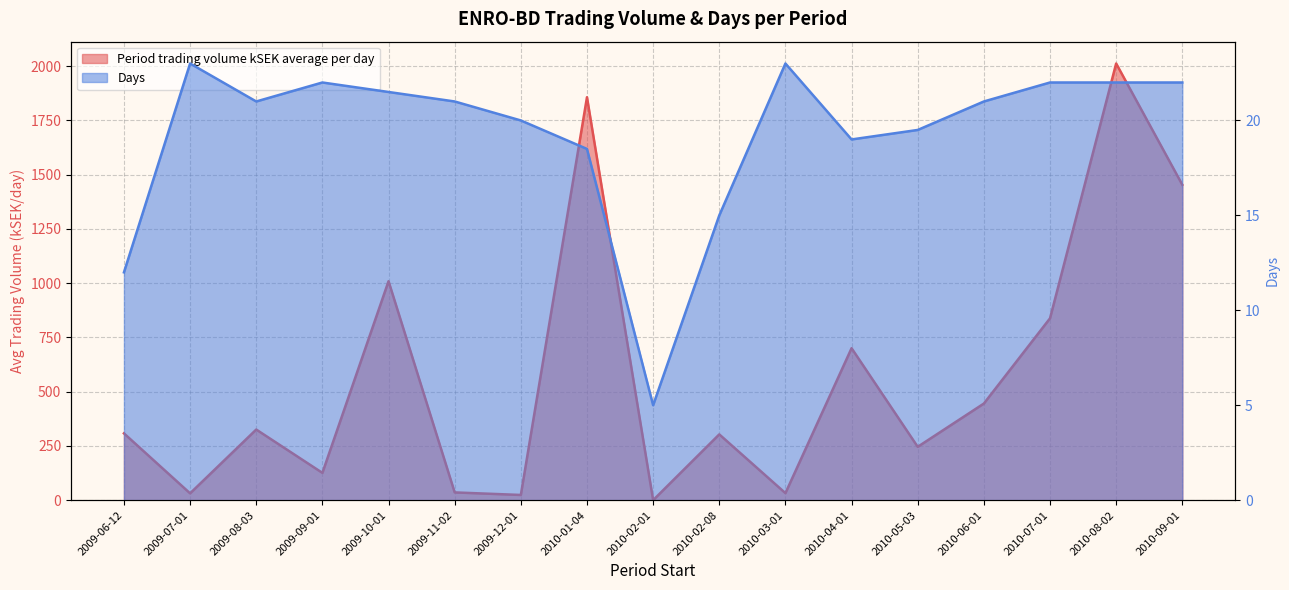

Does the chart have visible grid lines?

Yes